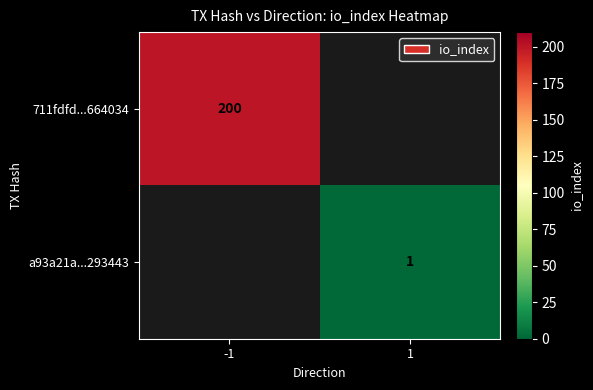

True or false: 711fdfd...664034 has a value of 200 at -1.

True